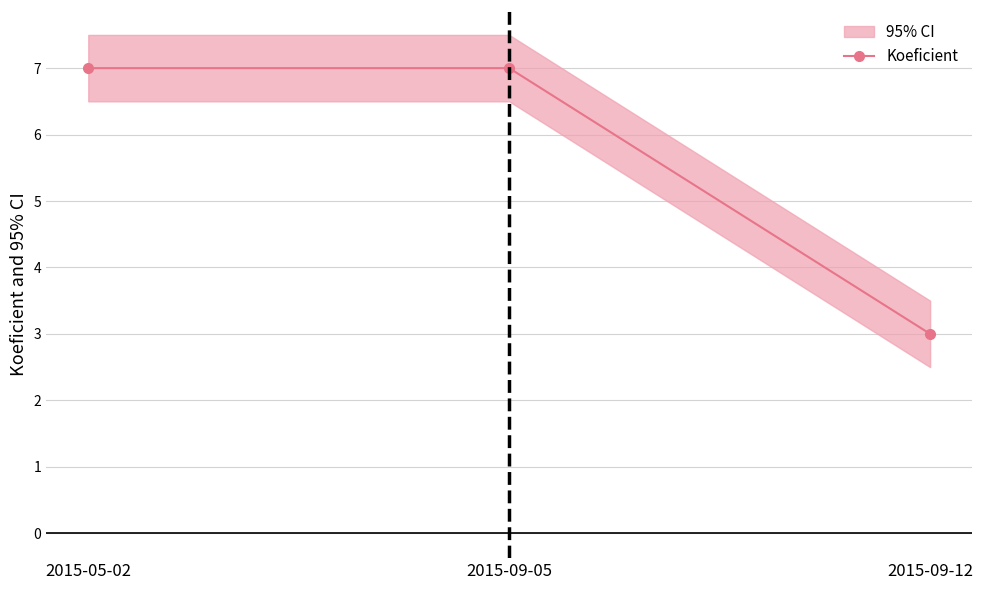

Count the values in the range 3 to 7.

3